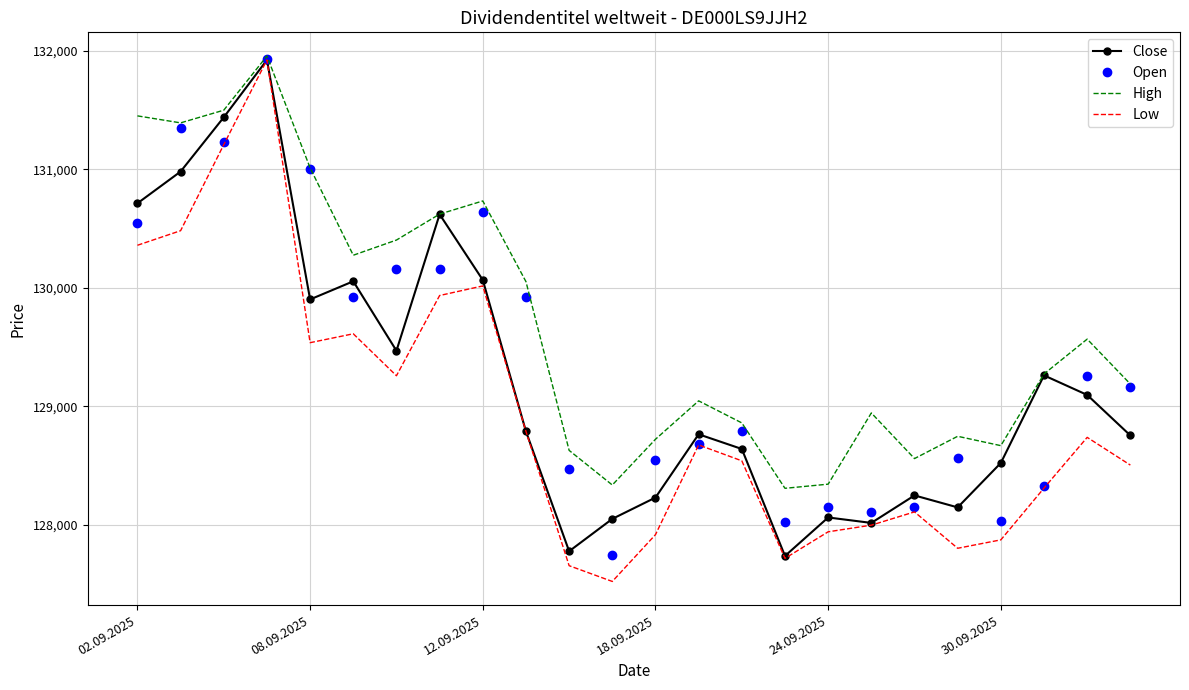

List the series in order of their overall mean, lowest first.

Low, Close, Open, High